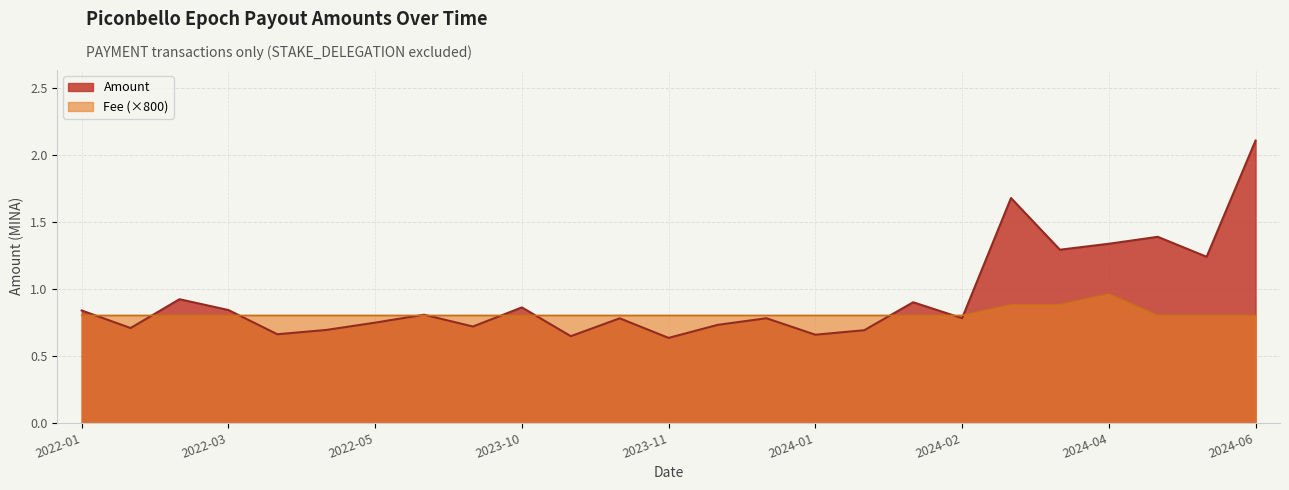

True or false: Fee has more than 0 interior local peaks.

True